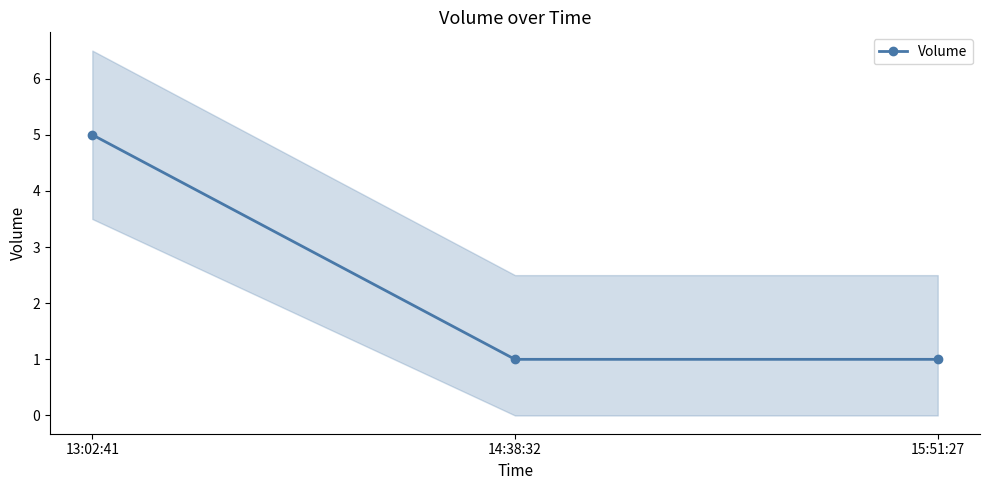

List the labels in order of value, largest first.

13:02:41, 14:38:32, 15:51:27